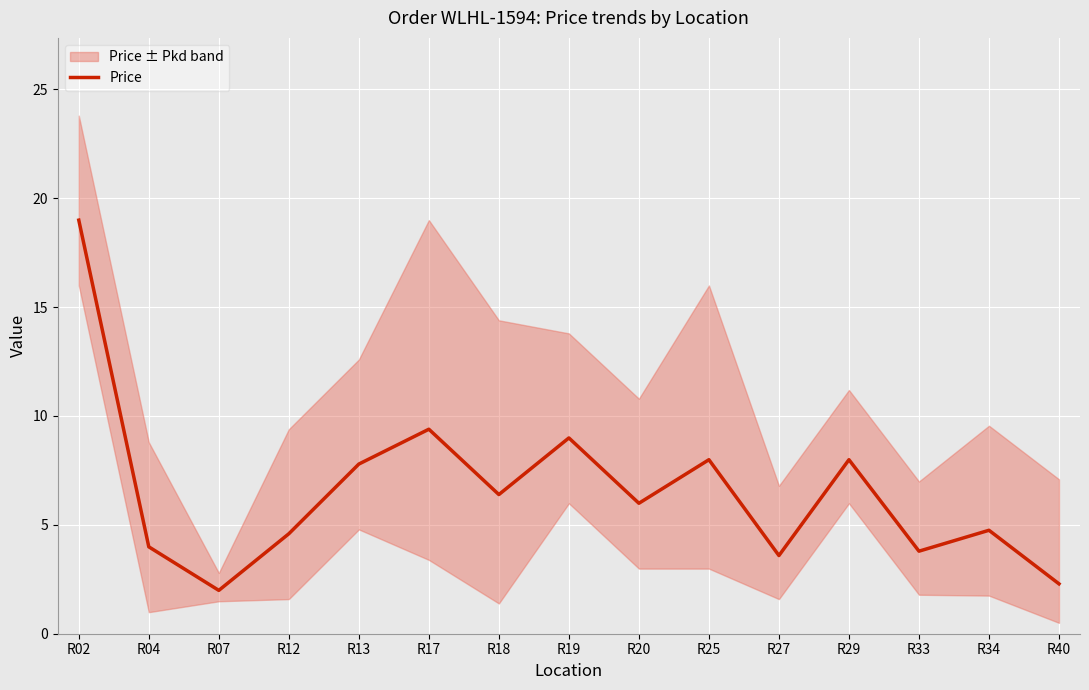

List the labels in order of value, smallest first.

R07, R40, R27, R33, R04, R12, R34, R20, R18, R13, R25, R29, R19, R17, R02